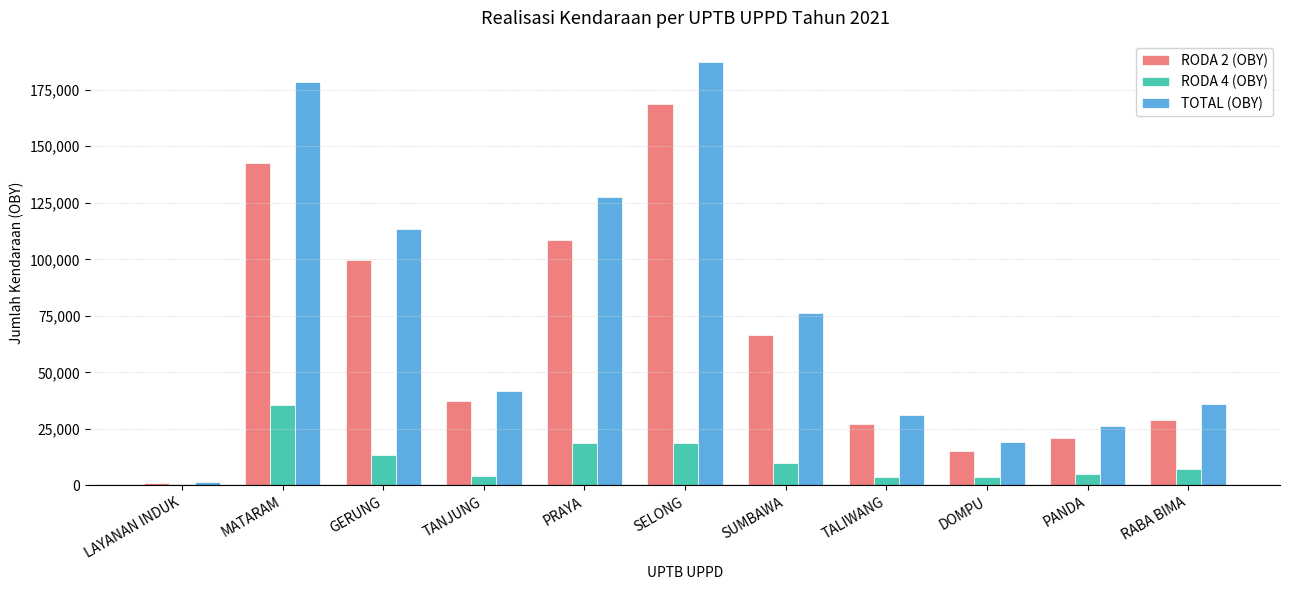

At which category does the chart reach its peak across all series?

SELONG